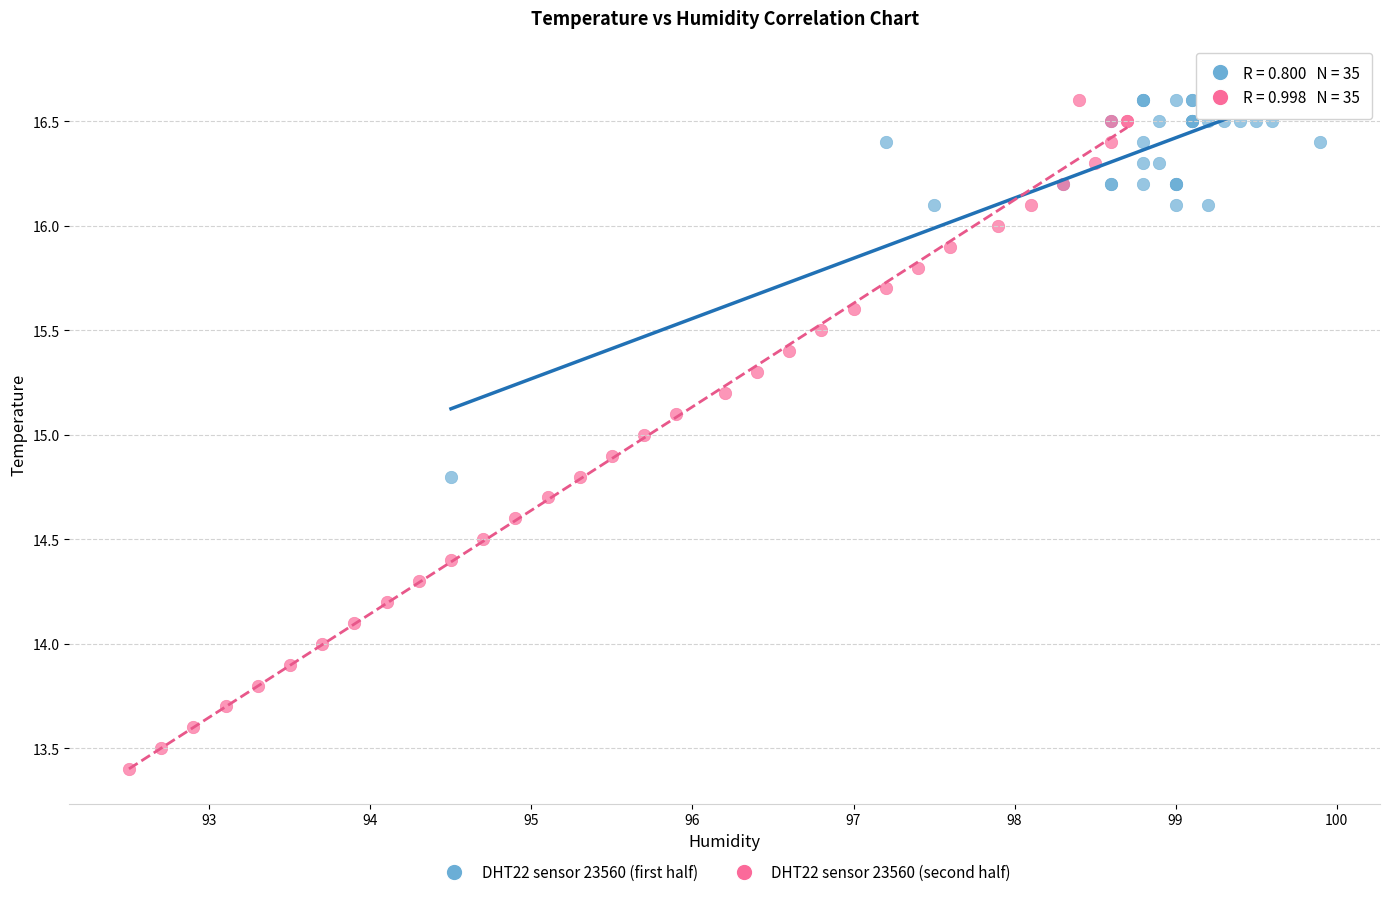

Which series contains the lowest Y value?

DHT22 sensor 23560 (second half)